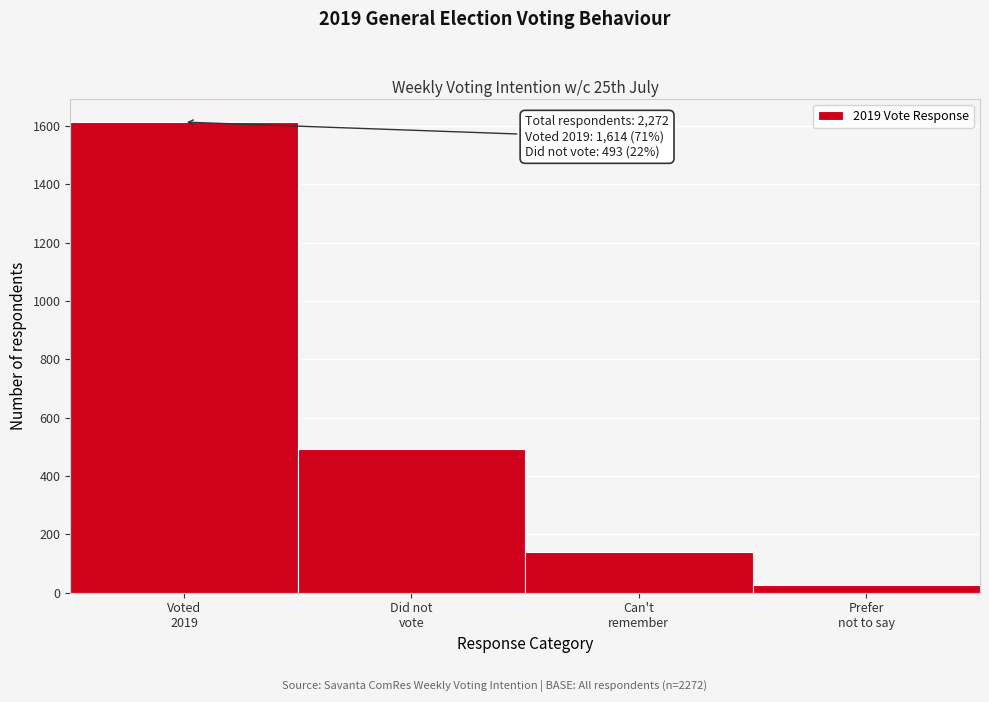

Reading left to right, transcribe all the data shown in this chart.

1614	493	138	28